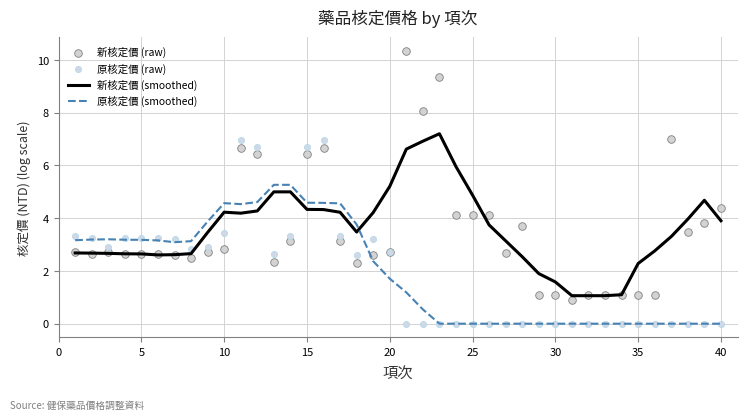

What is the maximum value for 原核定價 (smoothed)?

5.3